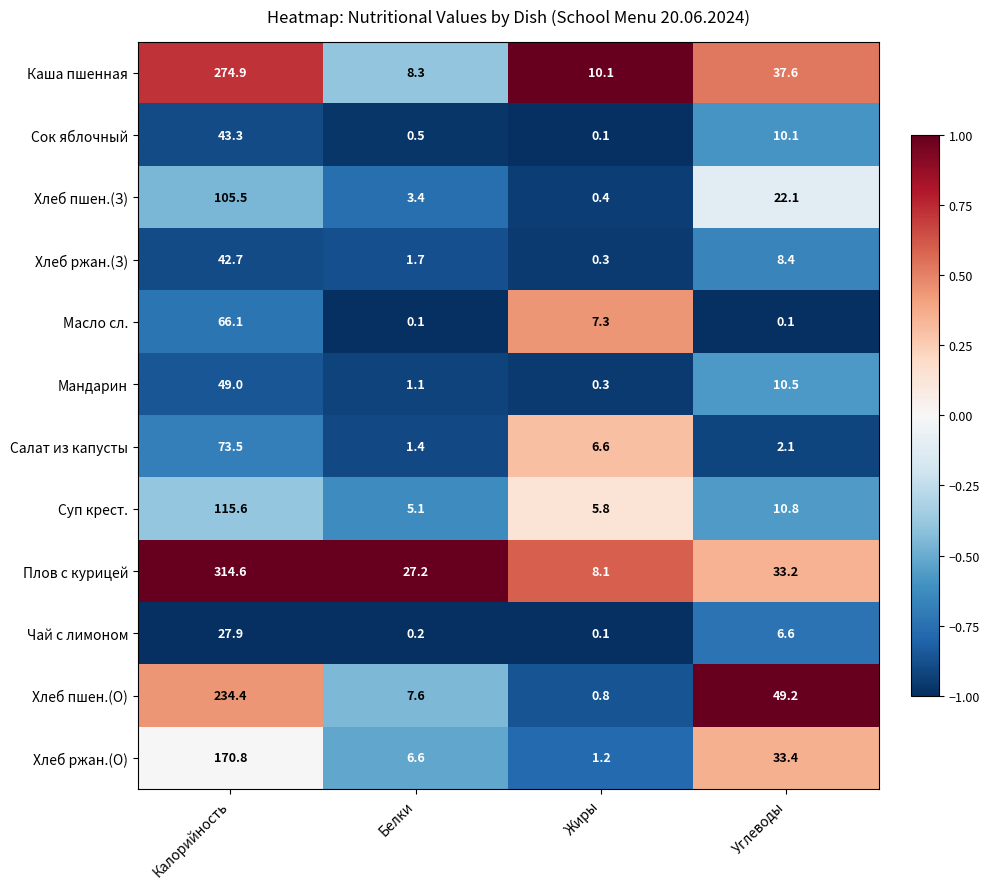

What is the minimum value for Каша пшенная?

8.3